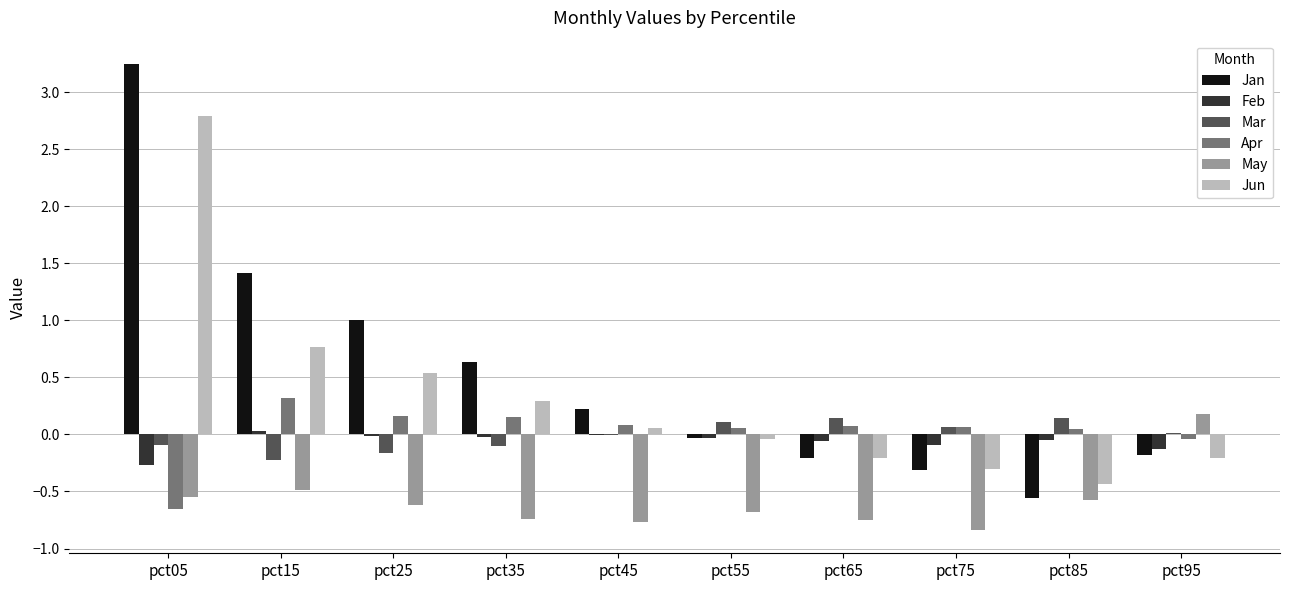

Between pct55 and pct85, which series saw the biggest shift?

Jan